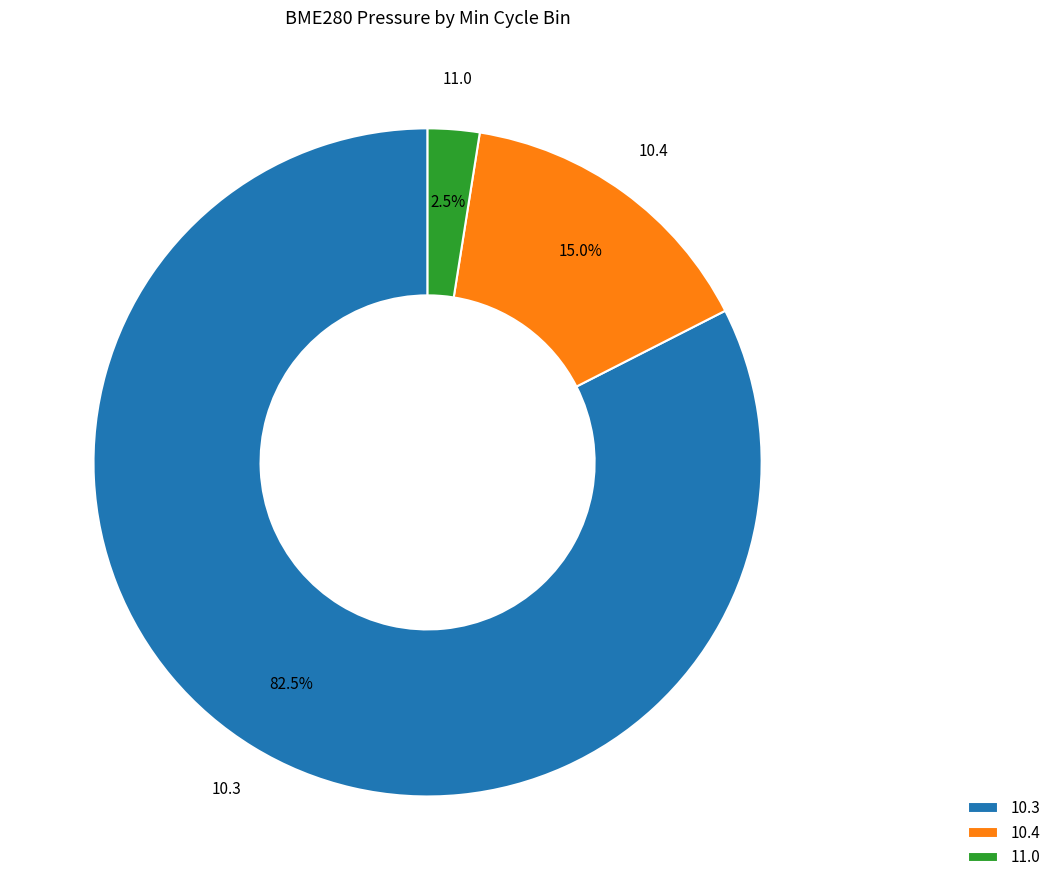

What is the majority slice?

10.3